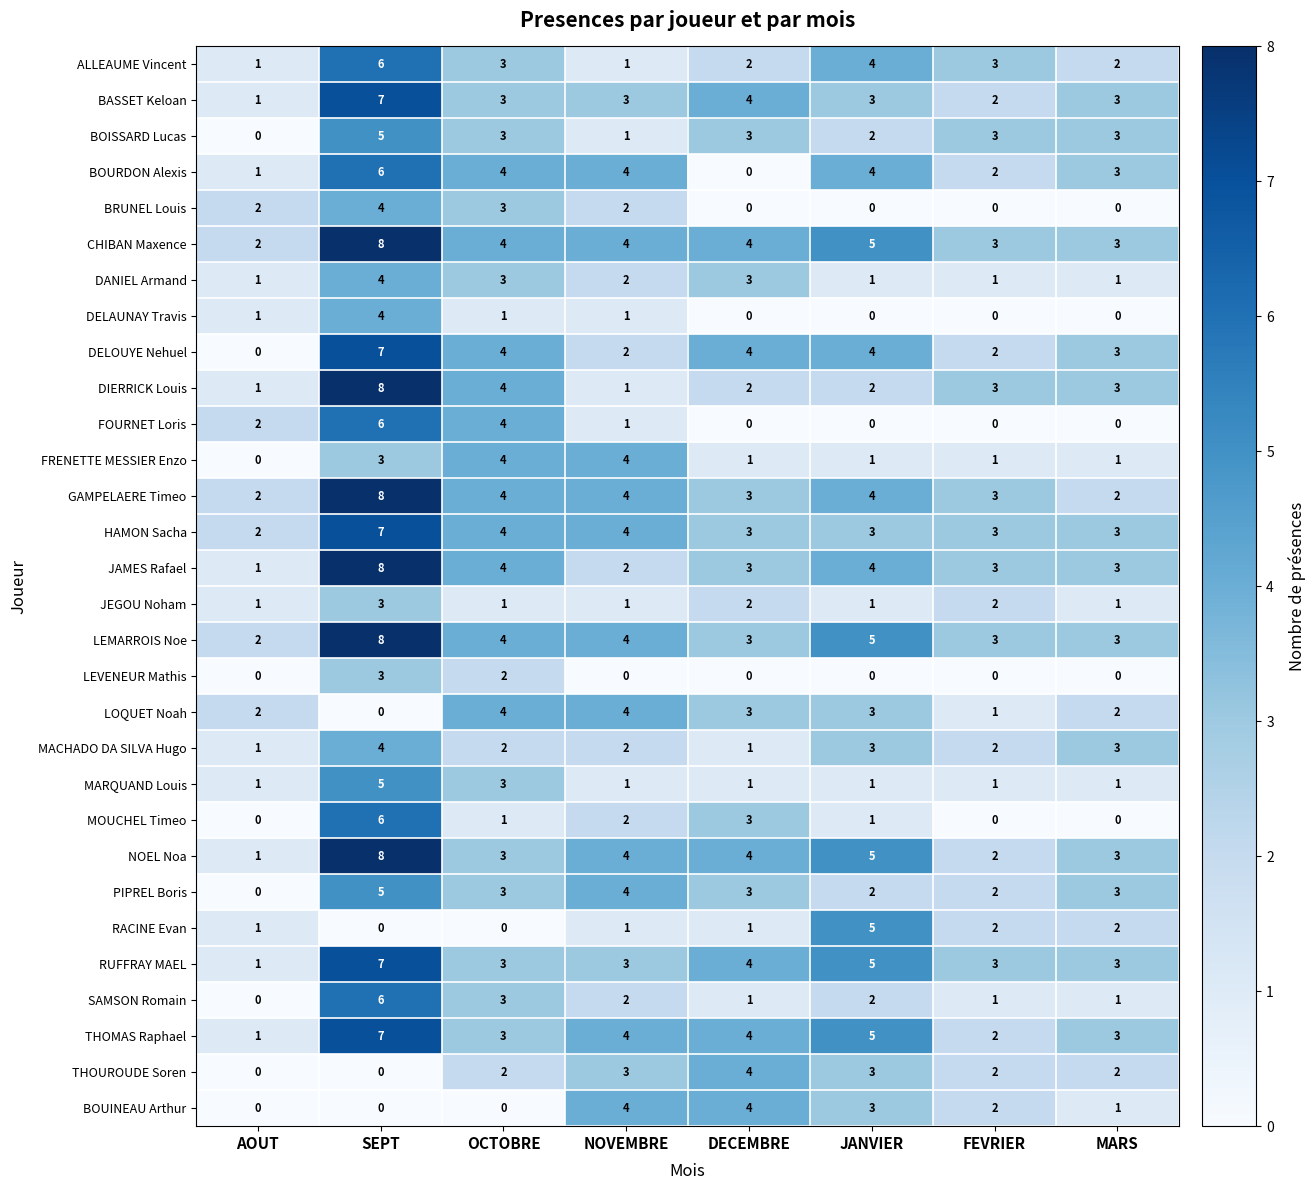

How many distinct data groups are displayed?

30